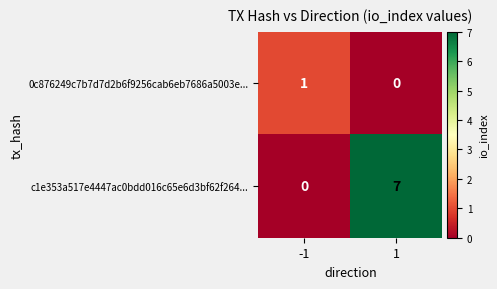

Reading left to right, what are all the values shown in this chart?

0c876249c7b7d7d2b6f9256cab6eb7686a5003e...: -1=1	1=0
c1e353a517e4447ac0bdd016c65e6d3bf62f264...: -1=0	1=7